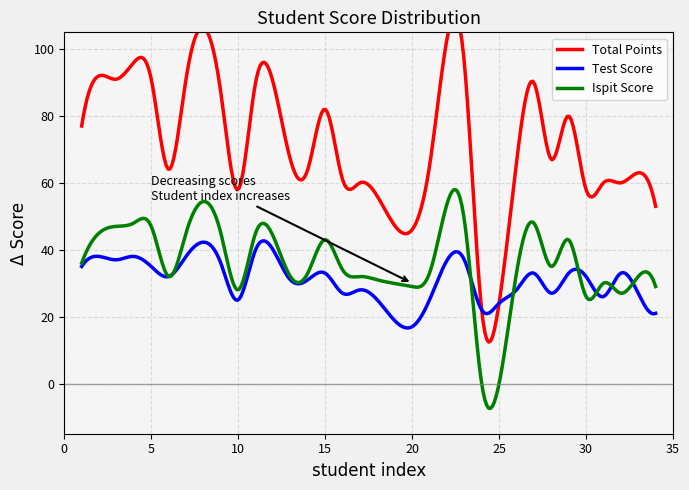

Rank the series at 3 from lowest to highest value.

Test Score, Ispit Score, Total Points